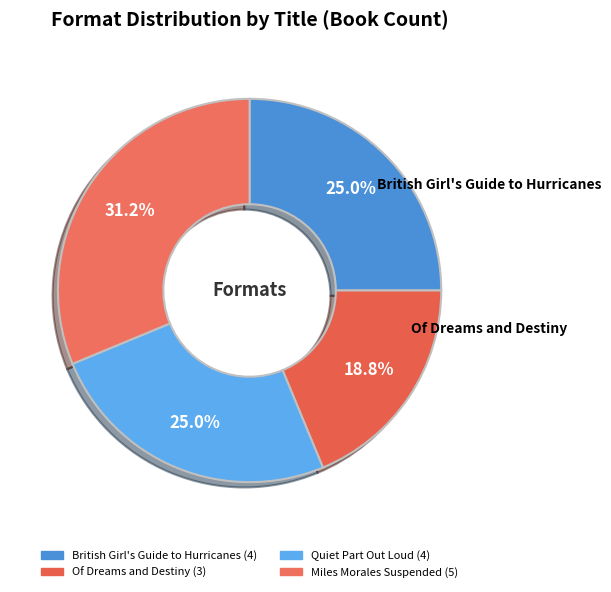

To the nearest percent, what percentage of the pie is British Girl's Guide to Hurricanes?

25%